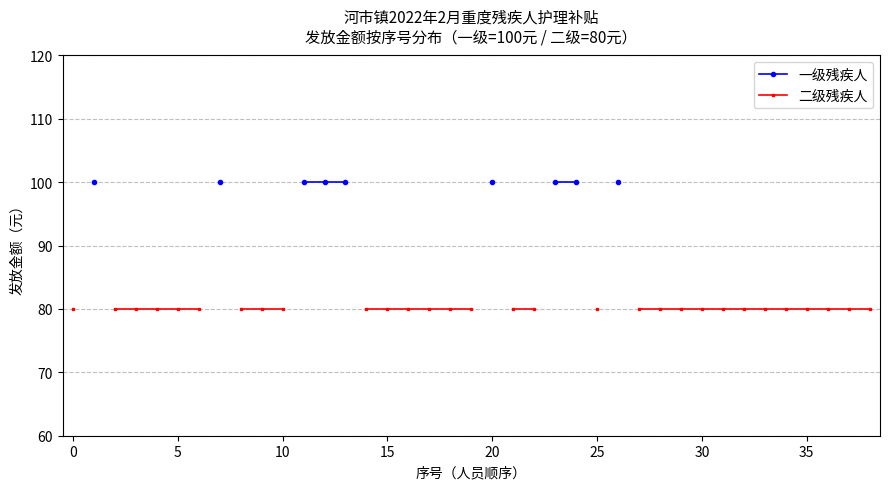

Which series has the widest spread of values?

二级残疾人